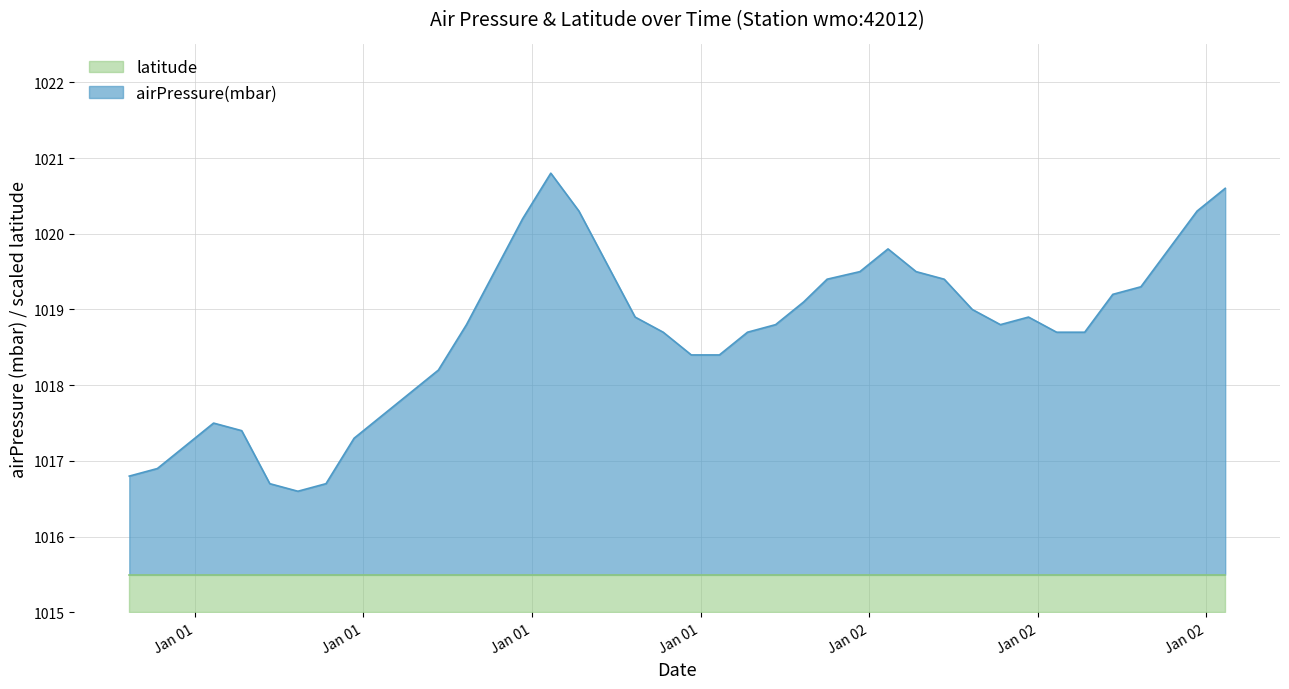

True or false: the data shows 1606.8 at 2023-01-01T11:40:00Z.

False